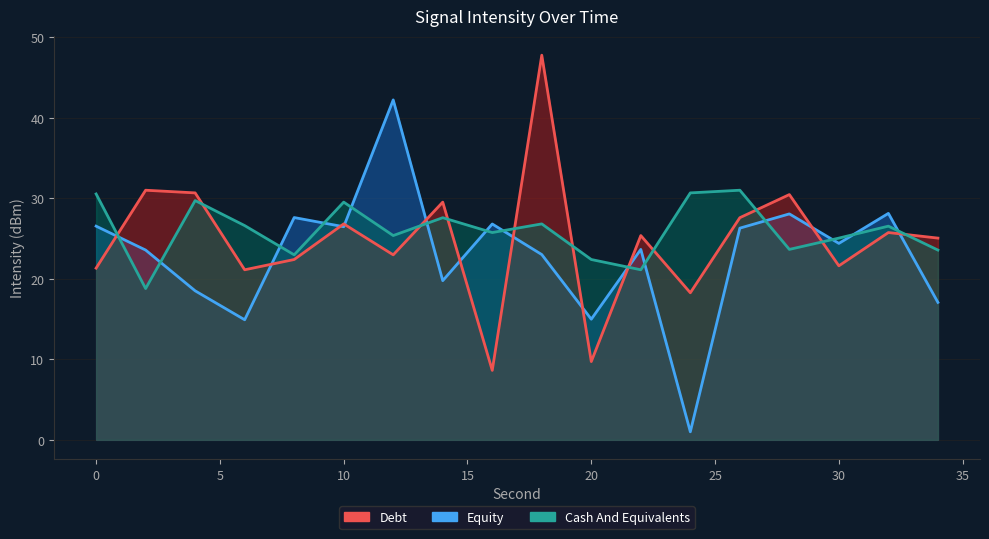

What is the average value of the Cash And Equivalents series?

26.0